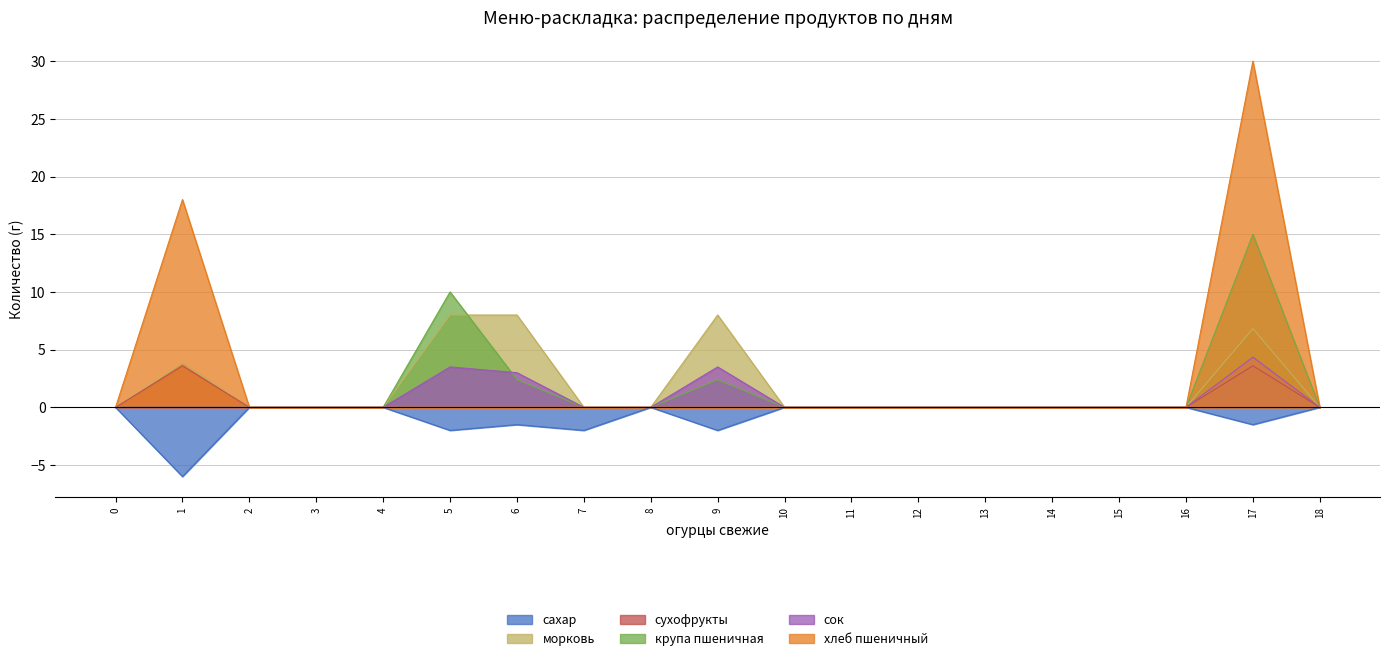

How many interior local peaks does the сухофрукты series have?

2